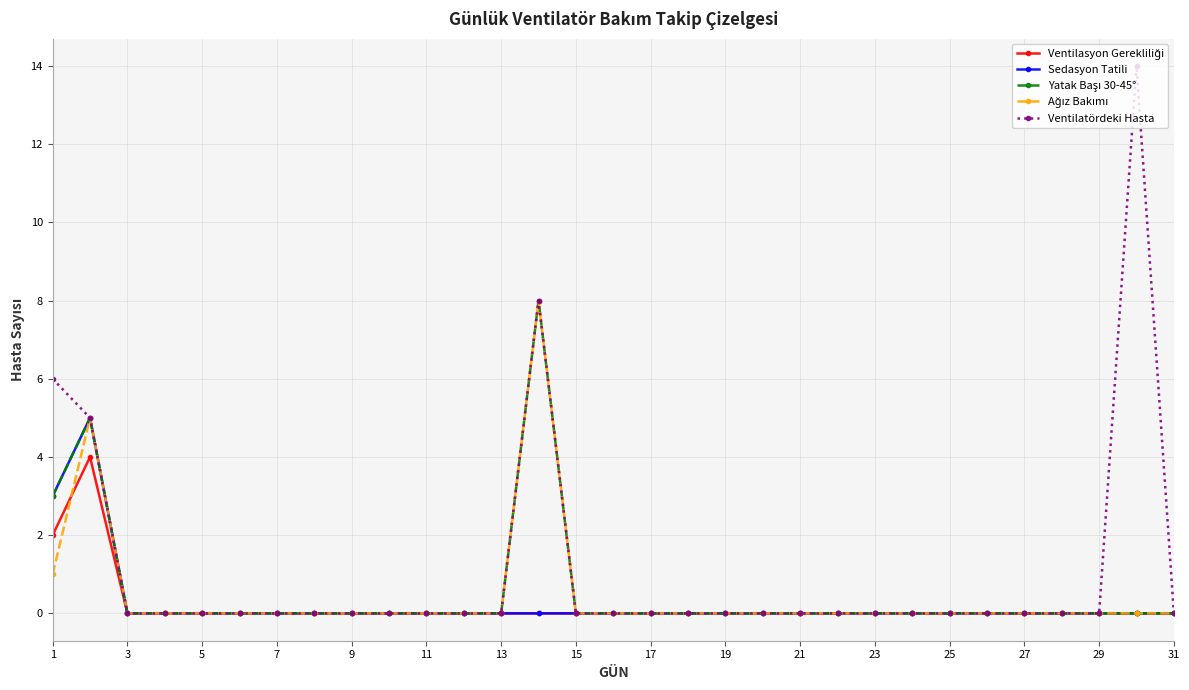

Which series has the widest spread of values?

Ventilatördeki Hasta